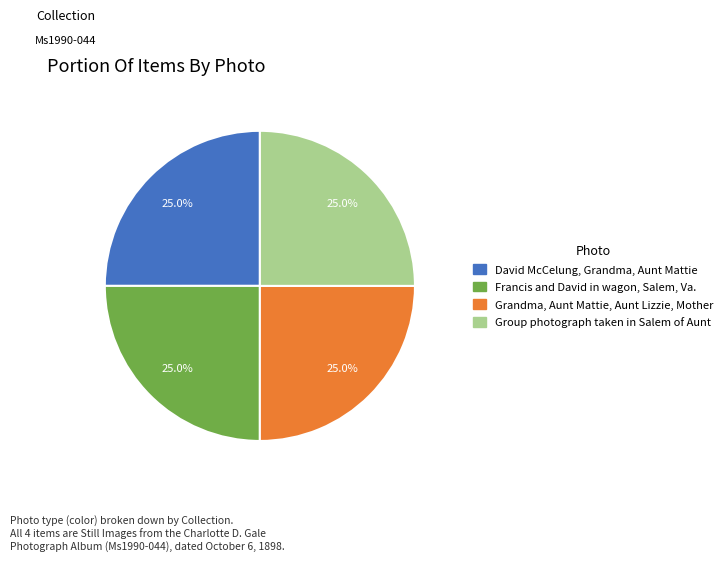

Is David McCelung, Grandma, Aunt Mattie the majority of the pie?

No